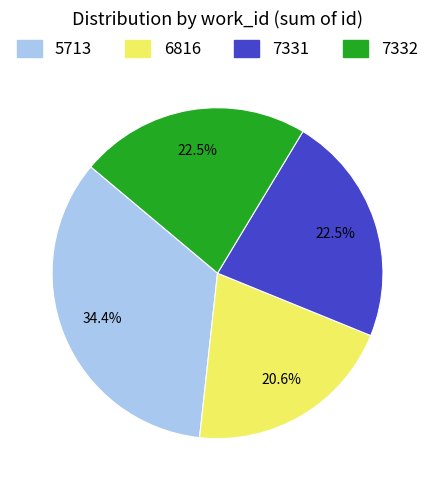

What is the ratio of the value at 5713 to the value at 7331?

1.5